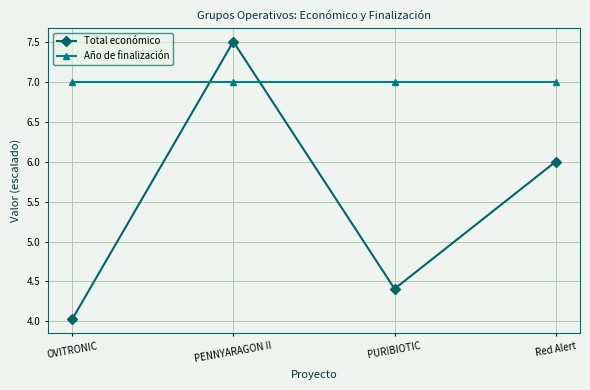

What is the difference between the maximum and minimum values in the Total económico series?

3.5